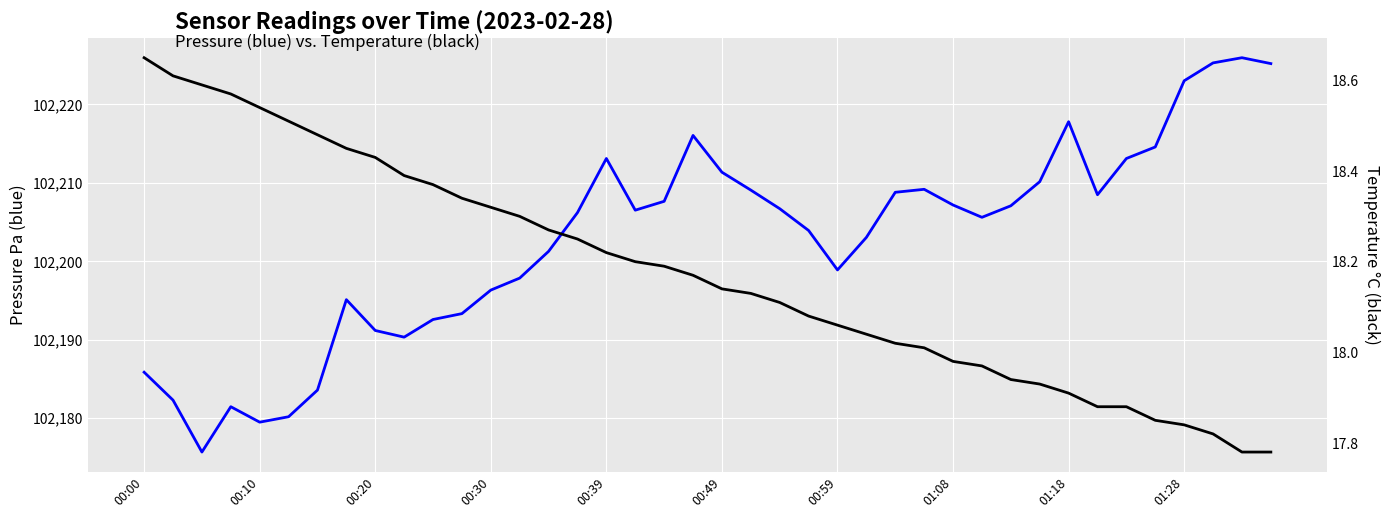

Between 13 and 33, which is larger?

33